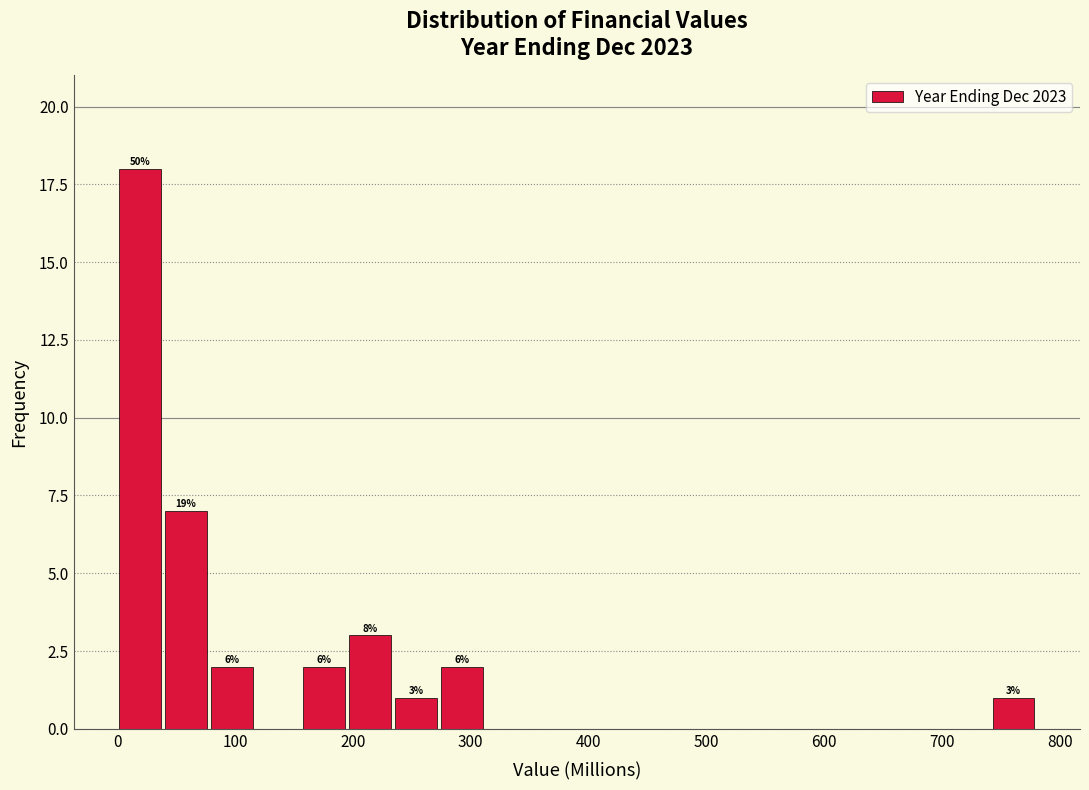

Read against the x-axis, roughly where is the centre of the tallest bar?

20